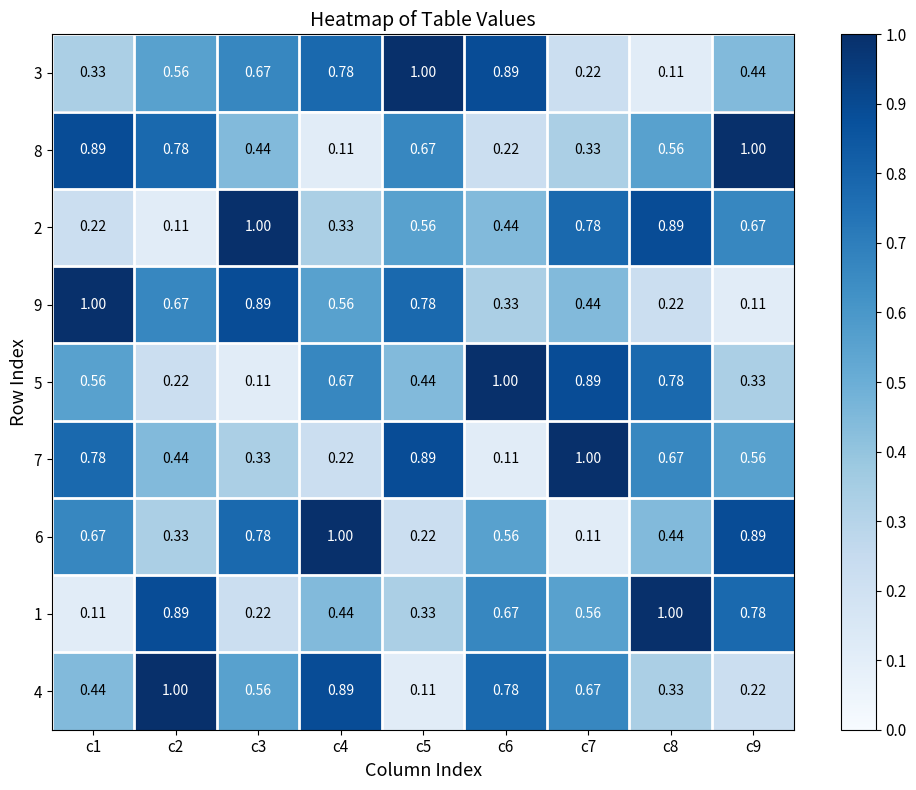

Is the value of 4 at c9 greater than the value of 9 at c6?

No